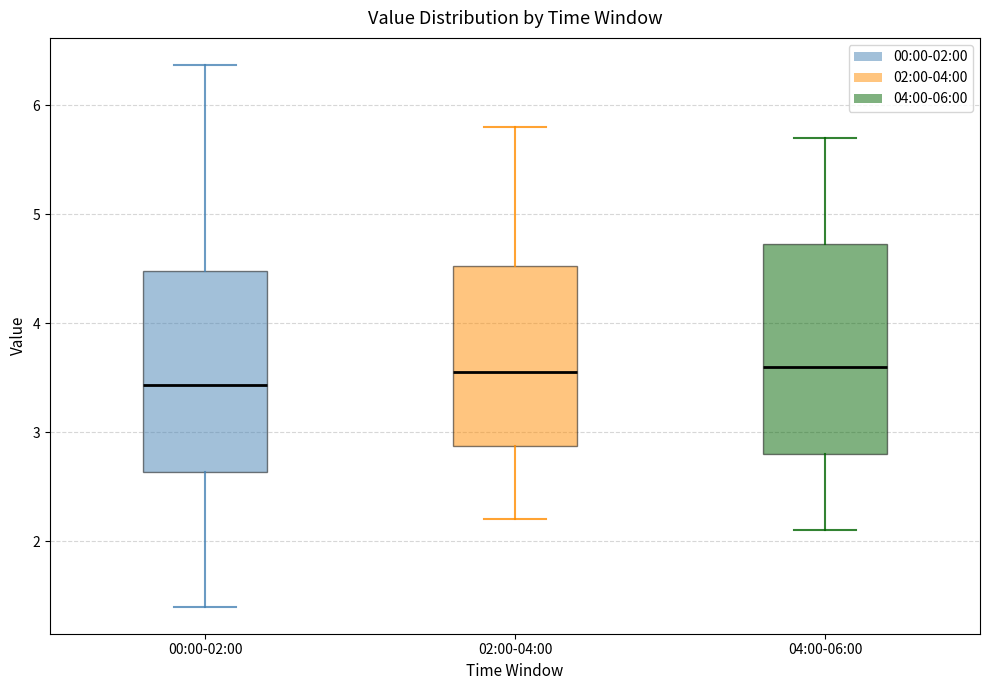

Reading left to right, transcribe this box plot: for each box, give where its median line is, the range the box spans, and where its two whiskers end, as read against the y-axis. The values are not printed on the chart, so give them approximately, as read against the axis.

00:00-02:00: median 3.4, box 2.6 to 4.5, whiskers 1.4 to 6.4
02:00-04:00: median 3.6, box 2.9 to 4.5, whiskers 2.2 to 5.8
04:00-06:00: median 3.6, box 2.8 to 4.7, whiskers 2.1 to 5.7